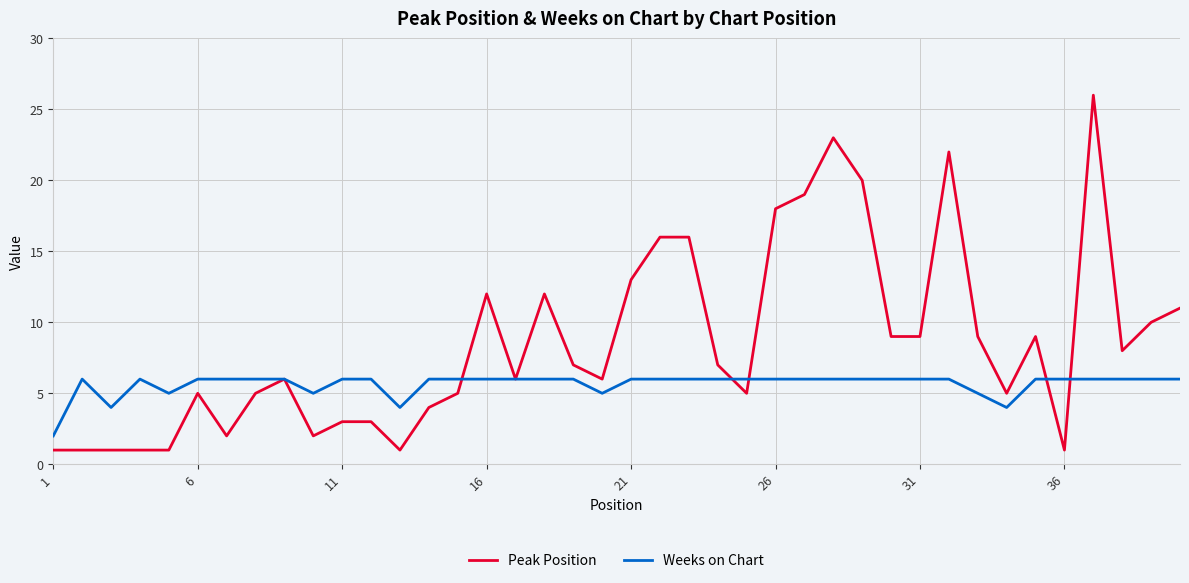

Reading right to left, transcribe all the data shown in this chart.

Peak Position: 11	10	8	26	1	9	5	9	22	9	9	20	23	19	18	5	7	16	16	13	6	7	12	6	12	5	4	1	3	3	2	6	5	2	5	1	1	1	1	1
Weeks on Chart: 6	6	6	6	6	6	4	5	6	6	6	6	6	6	6	6	6	6	6	6	5	6	6	6	6	6	6	4	6	6	5	6	6	6	6	5	6	4	6	2